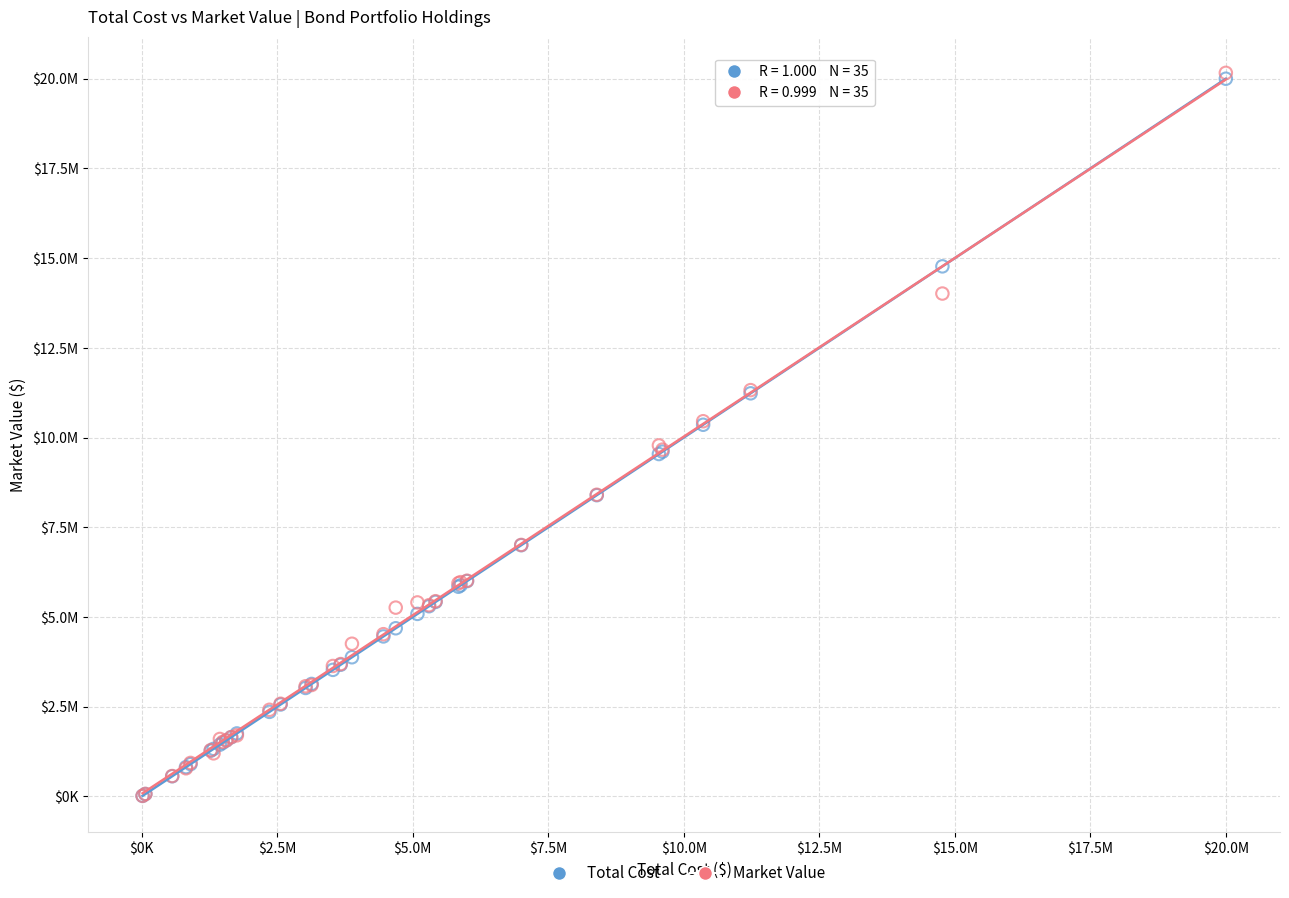

What are all the series names shown in the legend?

Total Cost, Market Value